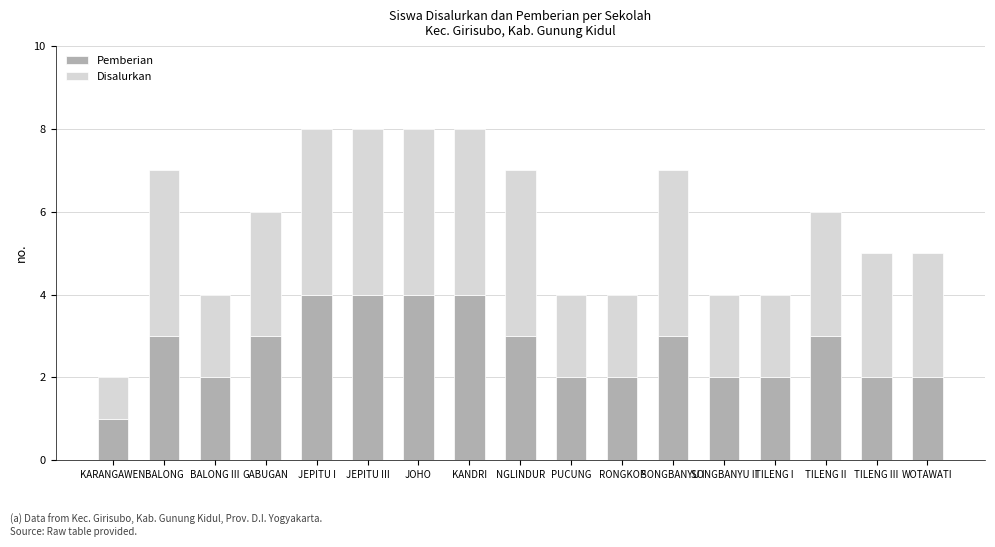

What is the difference between the maximum and minimum values in the Pemberian series?

3